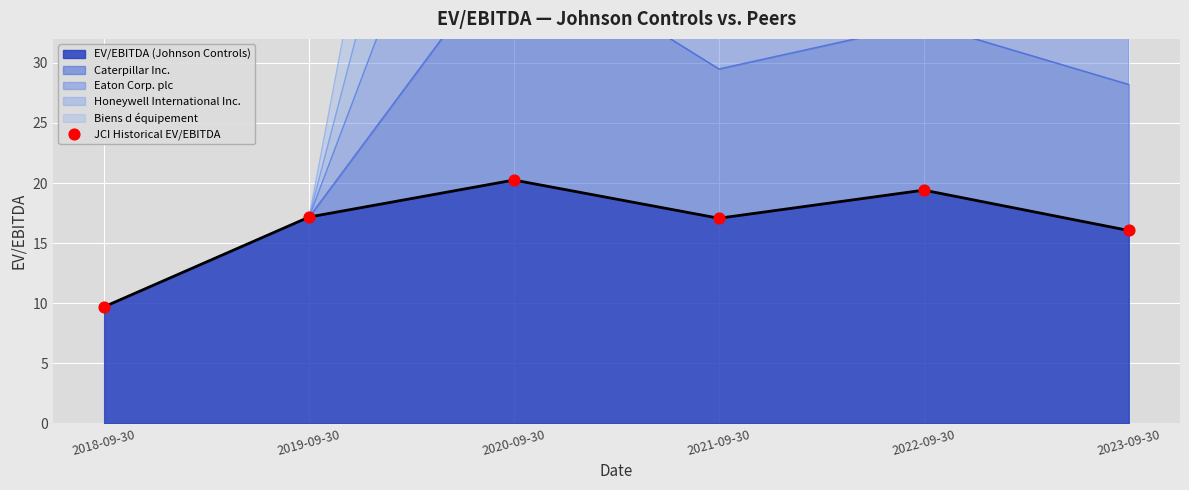

What is the change in value from 2019-09-30 to 2020-09-30?

+3.1